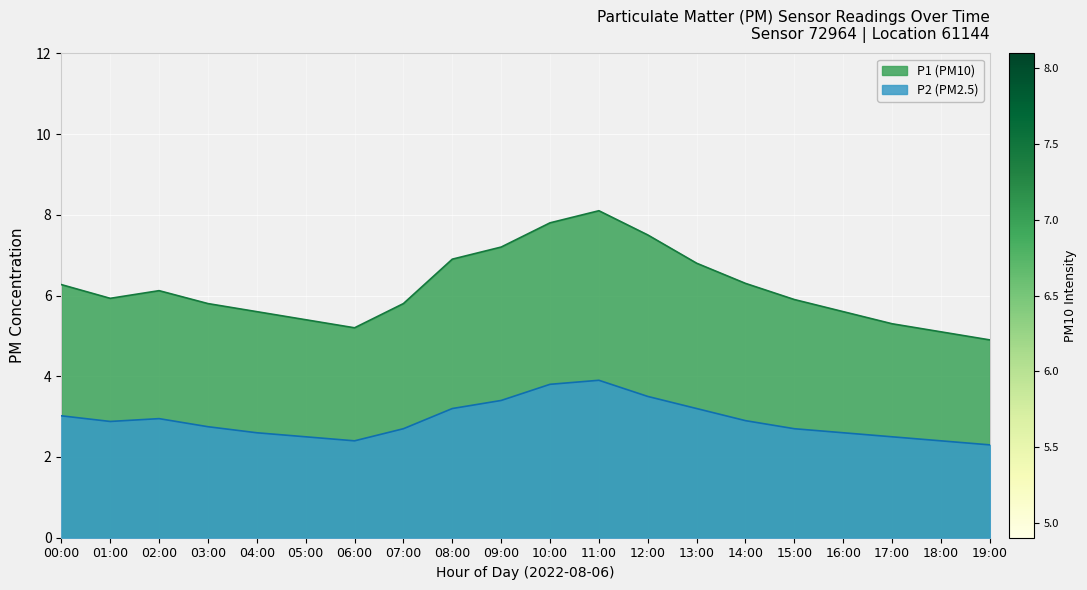

Between 08:00 and 14:00, which is larger?

08:00